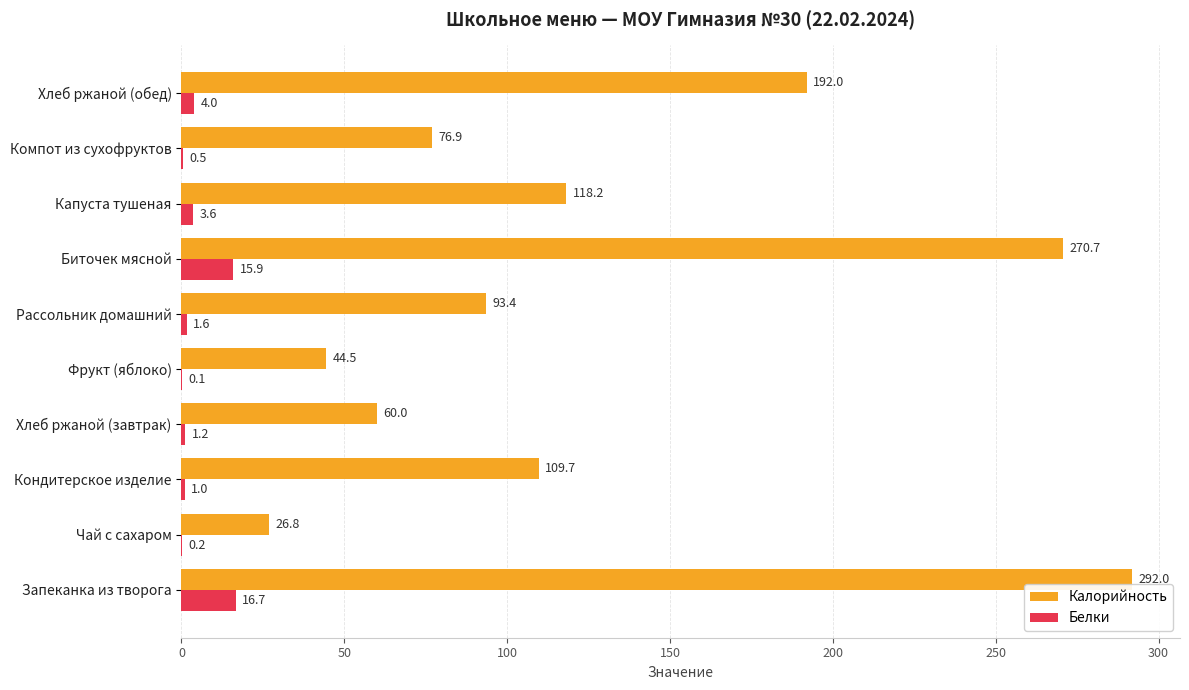

At which category is the sum across all series the highest?

Запеканка из творога